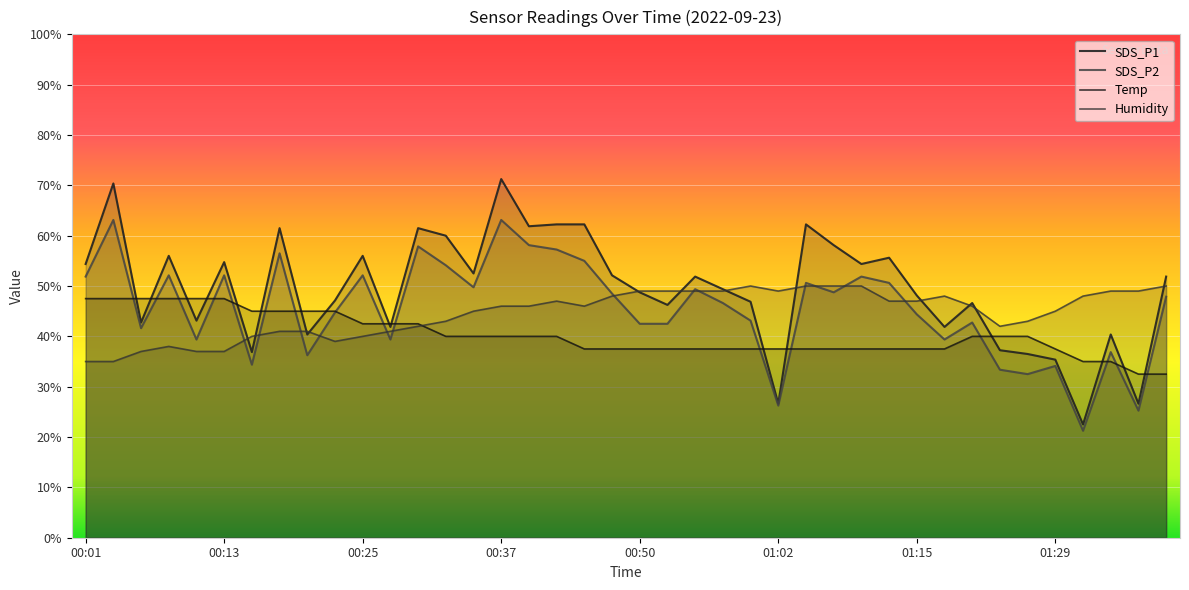

What is the sum of the Humidity values at 00:50 and 00:40?

95.0